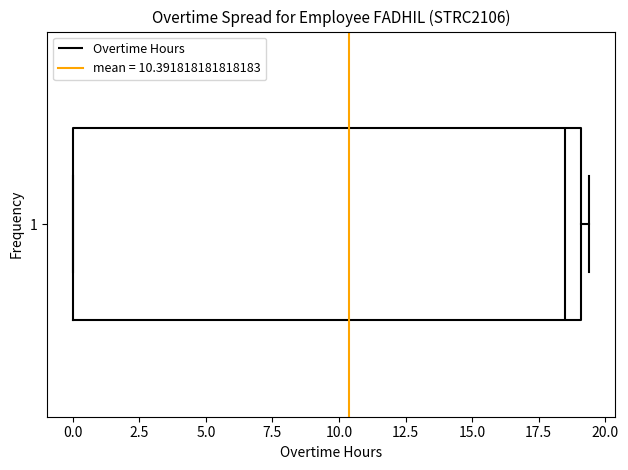

Transcribe this box plot: give where the median line is, the range the box spans, and where the two whiskers end, as read against the x-axis. The values are not printed on the chart, so give them approximately, as read against the axis.

median 18.5, box 0.0 to 19.0, whiskers 0.0 to 19.5